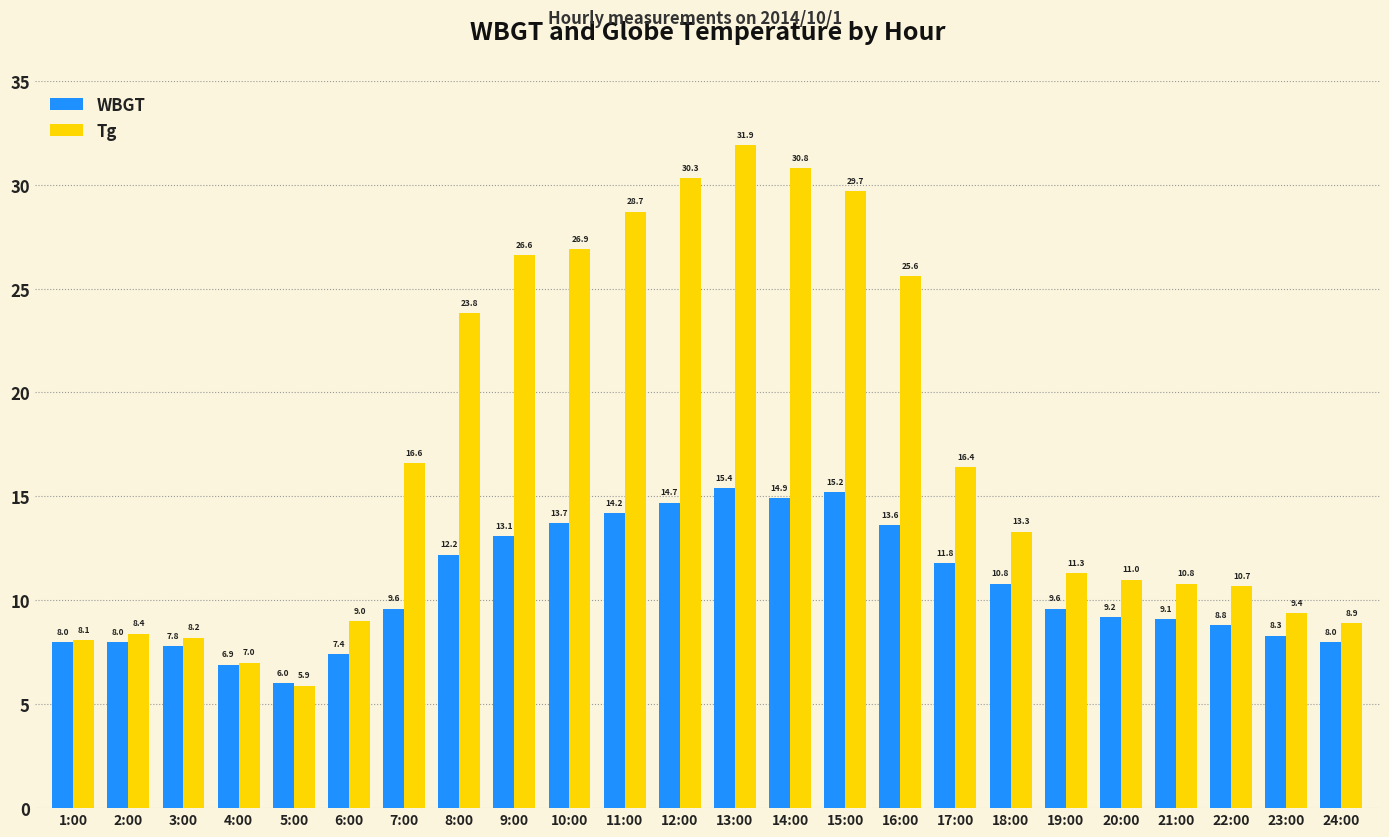

Count the number of categories in the chart.

24